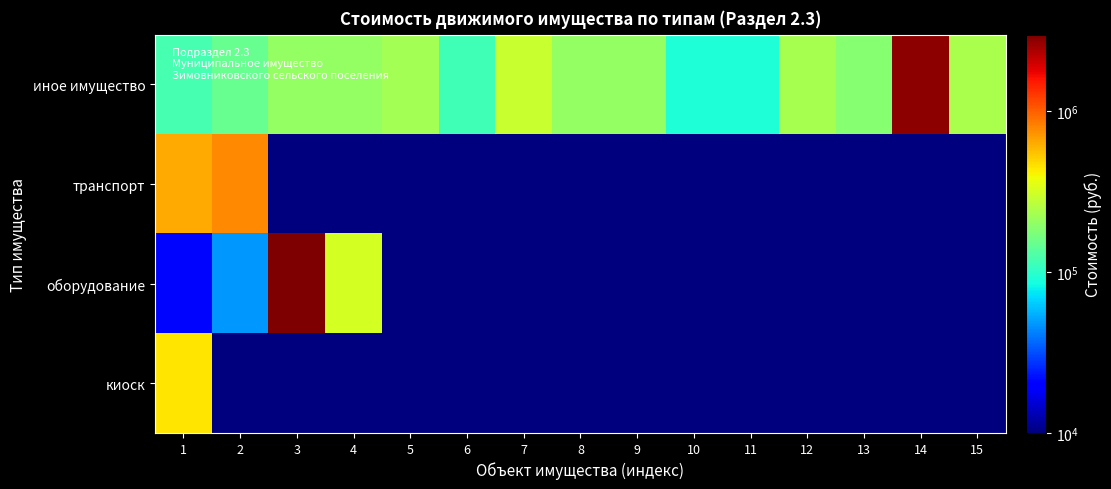

At 13, list the series in order from largest to smallest.

иное имущество, транспорт, оборудование, киоск